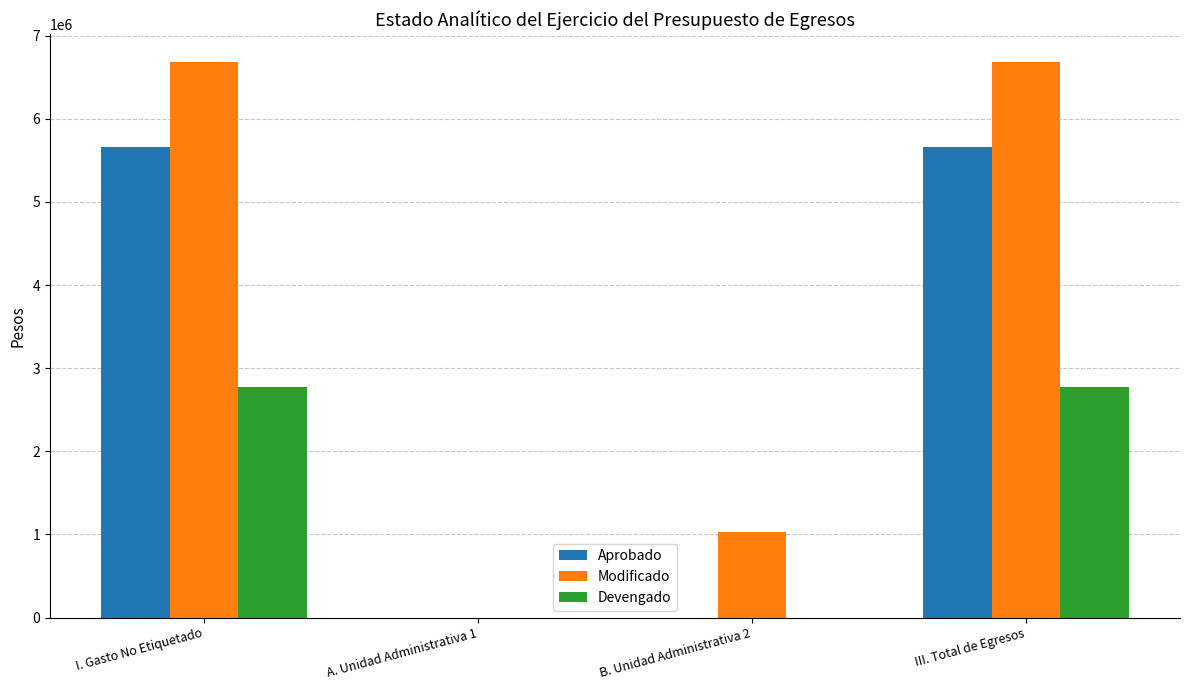

Reading right to left, extract all data points from this chart.

Aprobado: 5659000.0	0.0	0.0	5659000.0
Modificado: 6683639.5	1024639.5	0.0	6683639.5
Devengado: 2768926.6	0.0	0.0	2768926.6